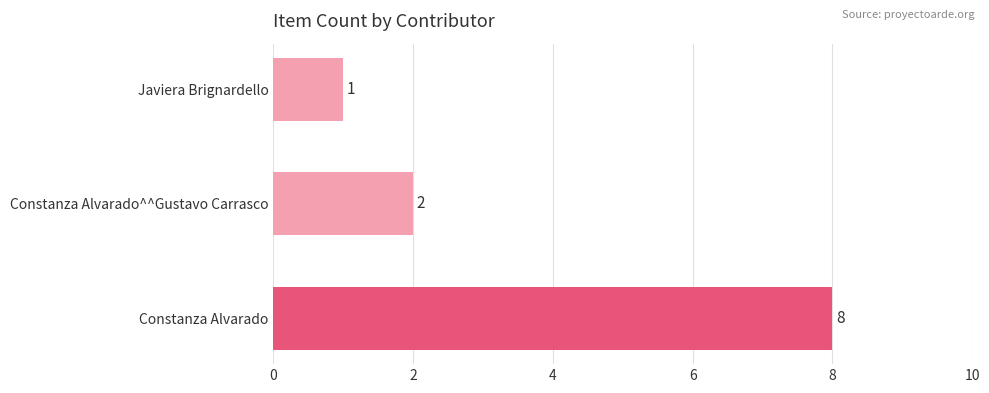

What is the change in value from Constanza Alvarado to Javiera Brignardello?

-7